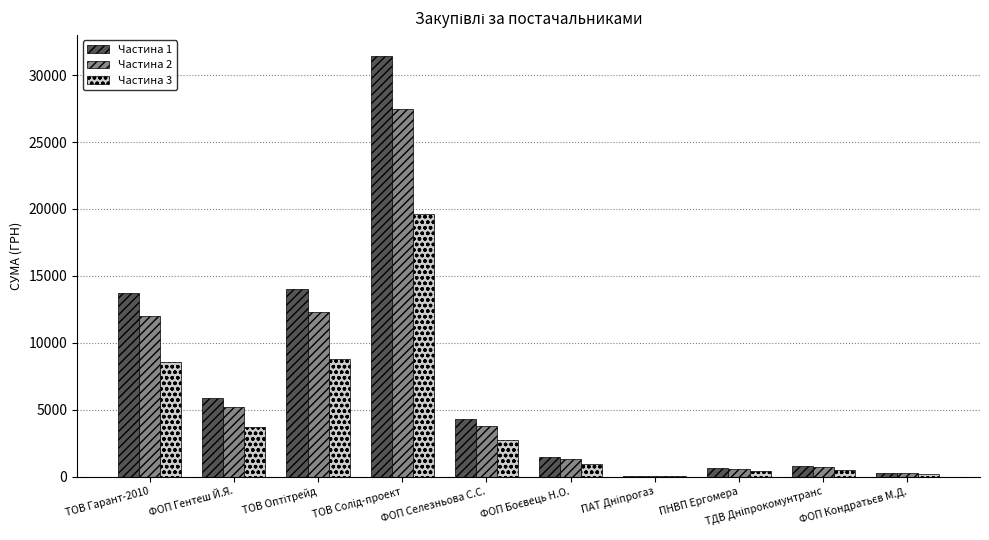

What is the total value across all series at ФОП Селезньова С.С.?

10800.0